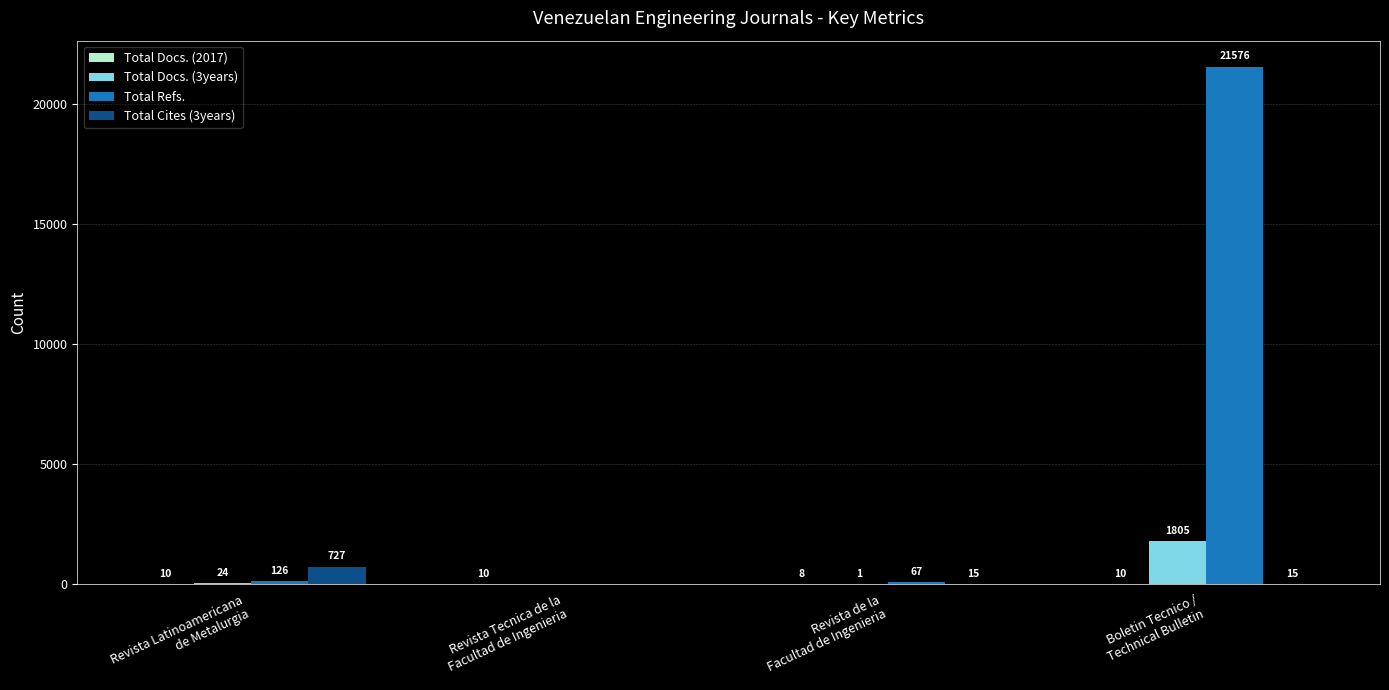

Which series has the largest total across all categories?

Total Refs.